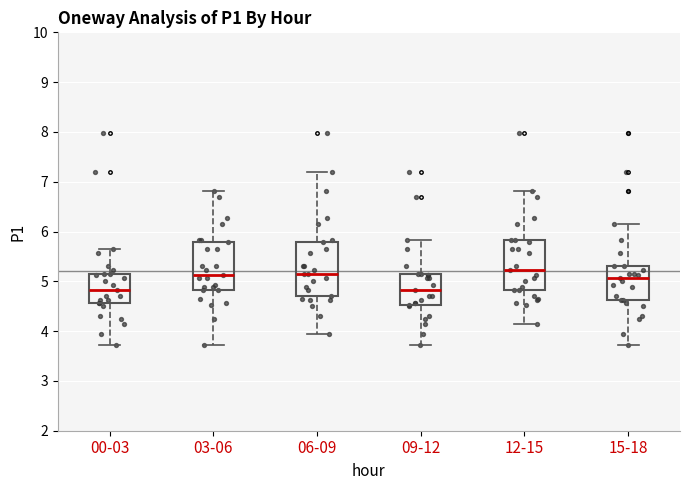

Reading left to right, transcribe this box plot: for each box, give where its median line is, the range the box spans, and where its two whiskers end, as read against the y-axis. The values are not printed on the chart, so give them approximately, as read against the axis.

00-03: median 4.8, box 4.6 to 5.2, whiskers 3.7 to 5.7
03-06: median 5.1, box 4.8 to 5.8, whiskers 3.7 to 6.8
06-09: median 5.2, box 4.7 to 5.8, whiskers 4.0 to 7.2
09-12: median 4.8, box 4.5 to 5.2, whiskers 3.7 to 5.8
12-15: median 5.2, box 4.8 to 5.8, whiskers 4.2 to 6.8
15-18: median 5.1, box 4.6 to 5.3, whiskers 3.7 to 6.2